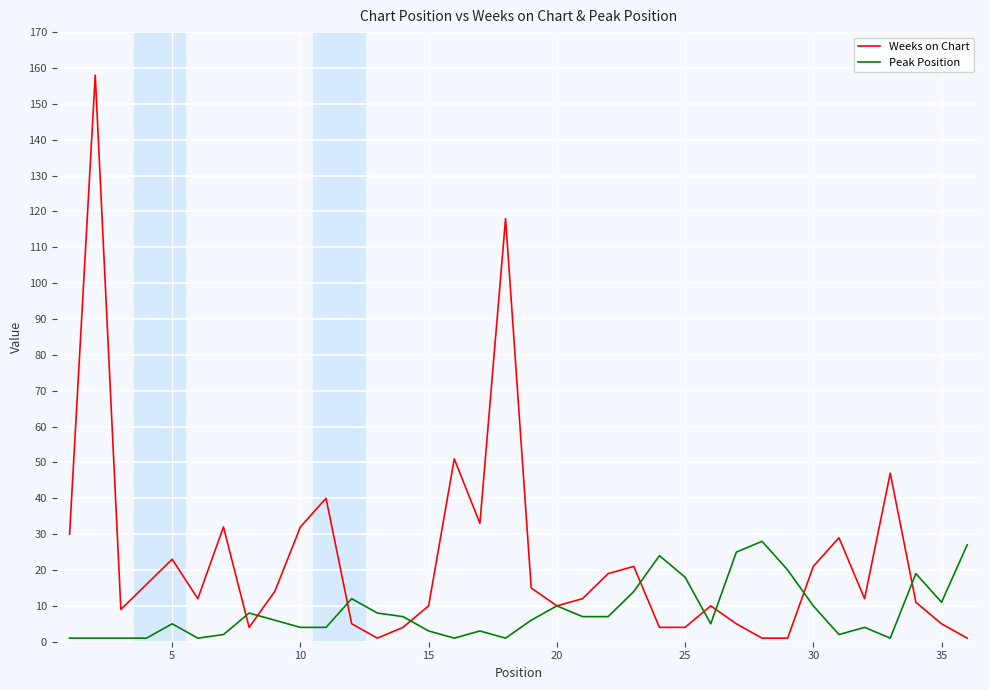

What is the smallest value displayed?

1